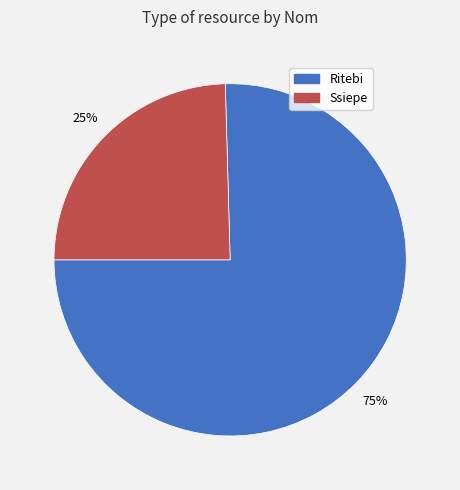

To the nearest percent, what is the average slice percentage?

50%